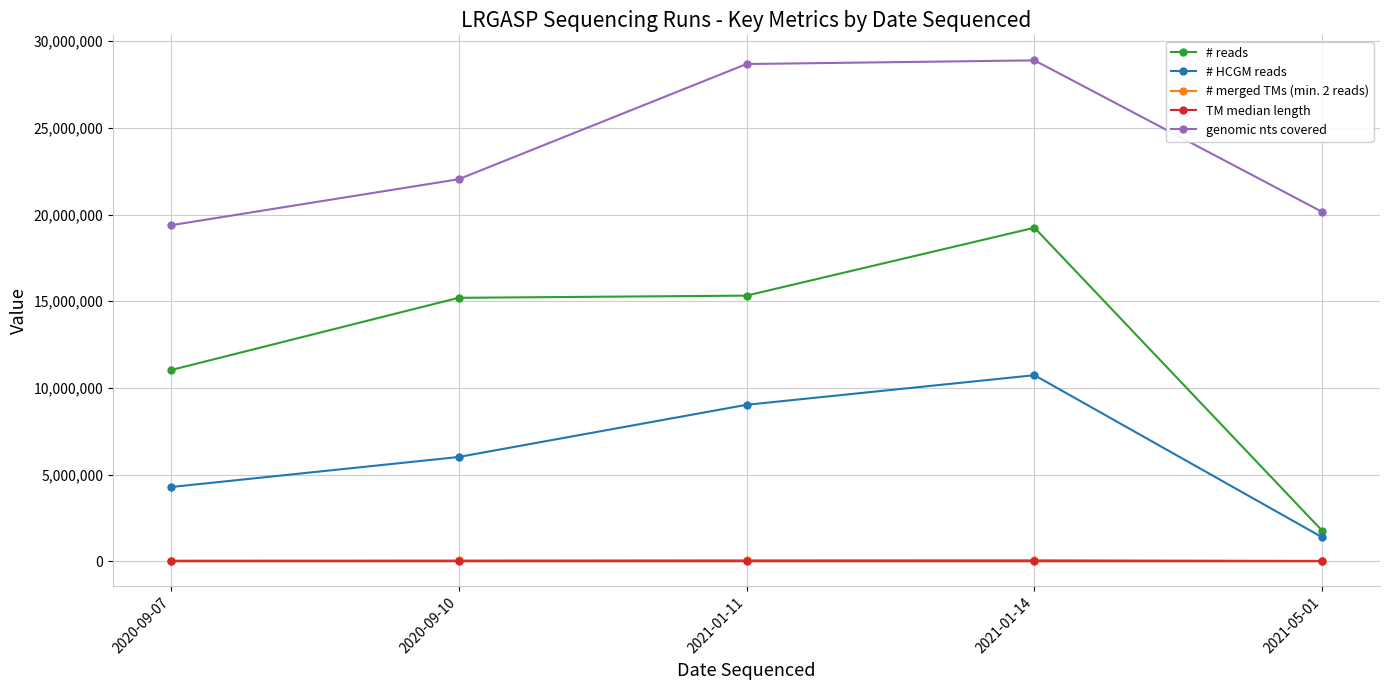

What is the spread (max minus min) of values at 2020-09-10?

22034849.3